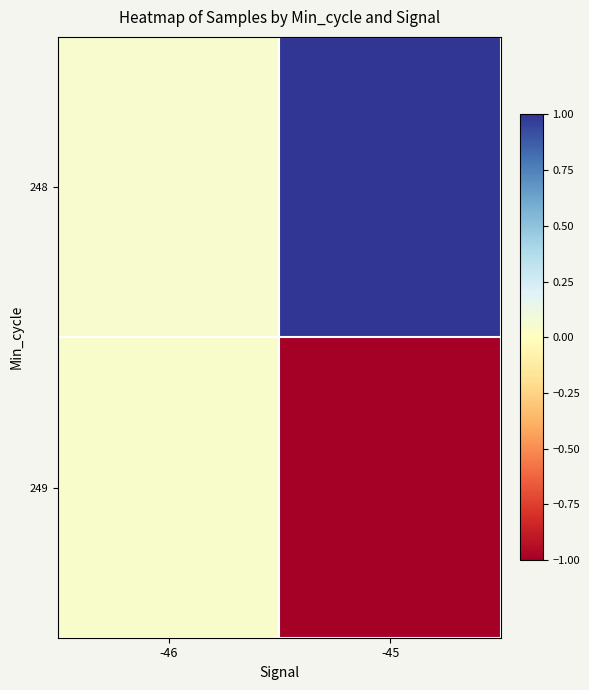

How many categories are shown in the chart?

2